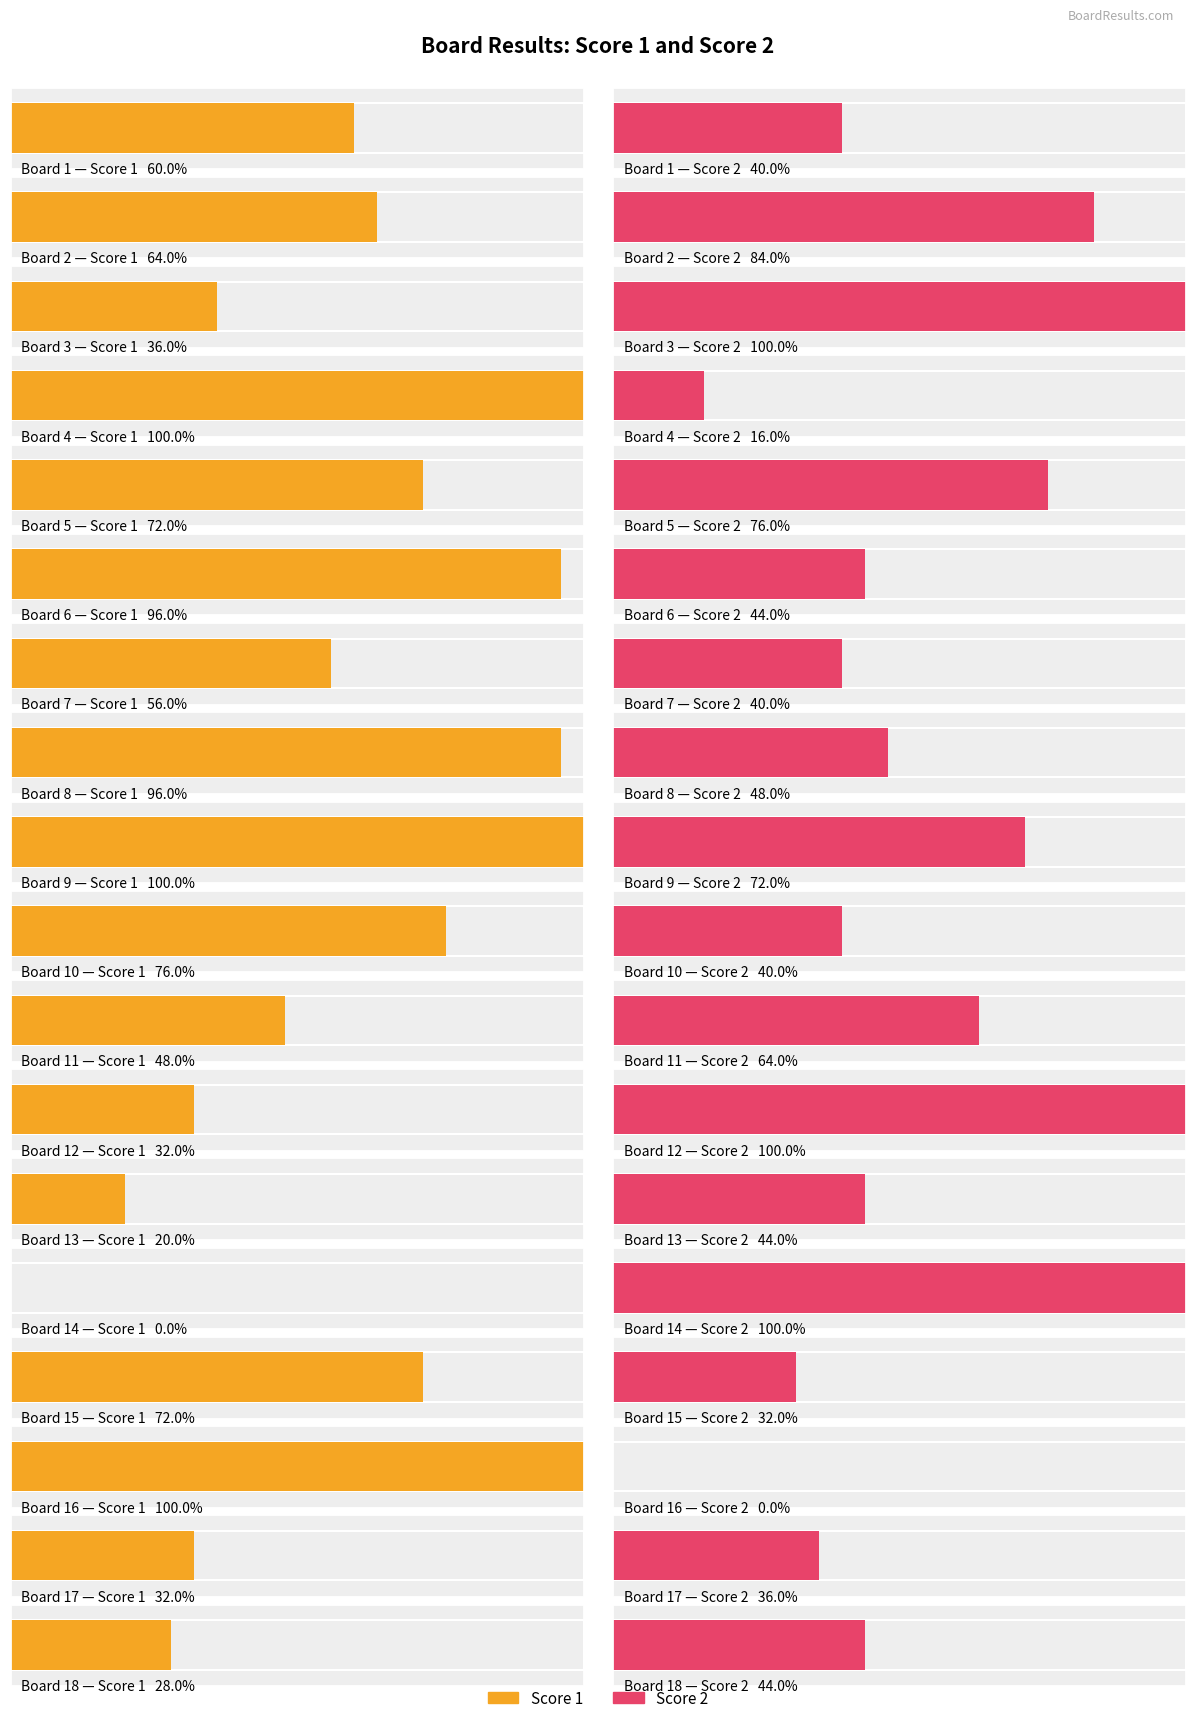

Between Board 12 and Board 16, which is larger?

Board 16